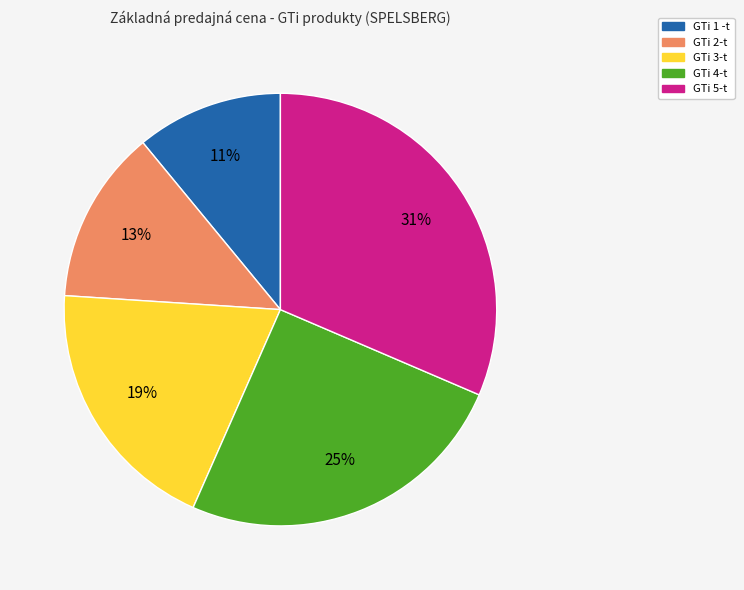

Is GTi 4-t the majority of the pie?

No